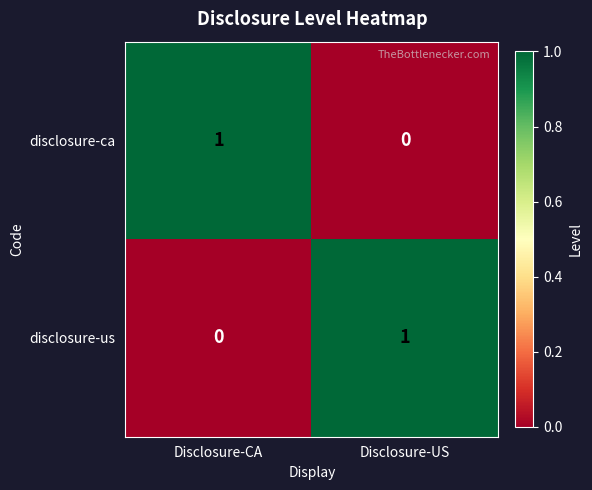

The disclosure-us series shows 1 at Disclosure-US. True or false?

True